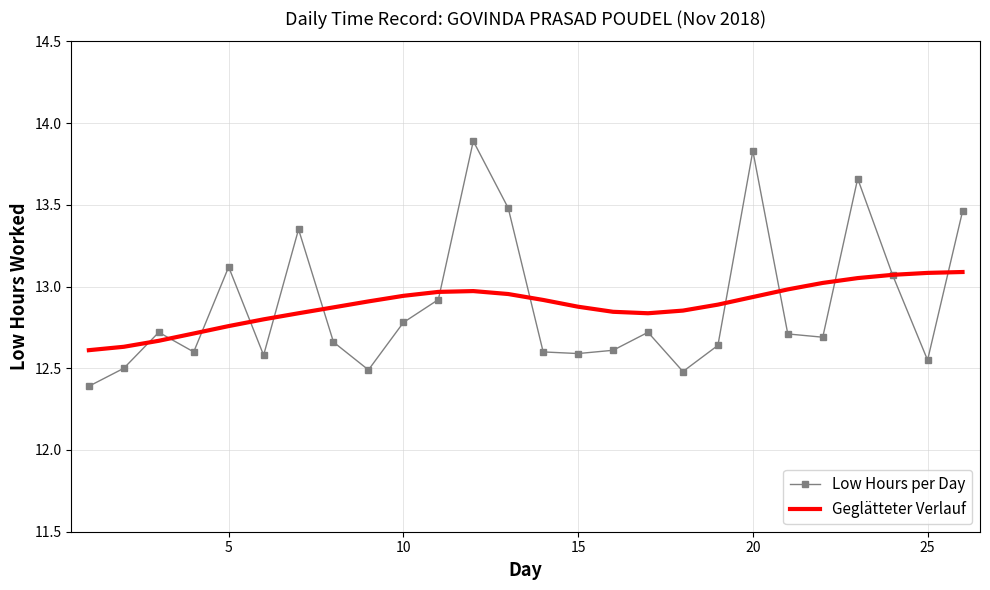

What is the minimum value for Low Hours per Day?

12.4